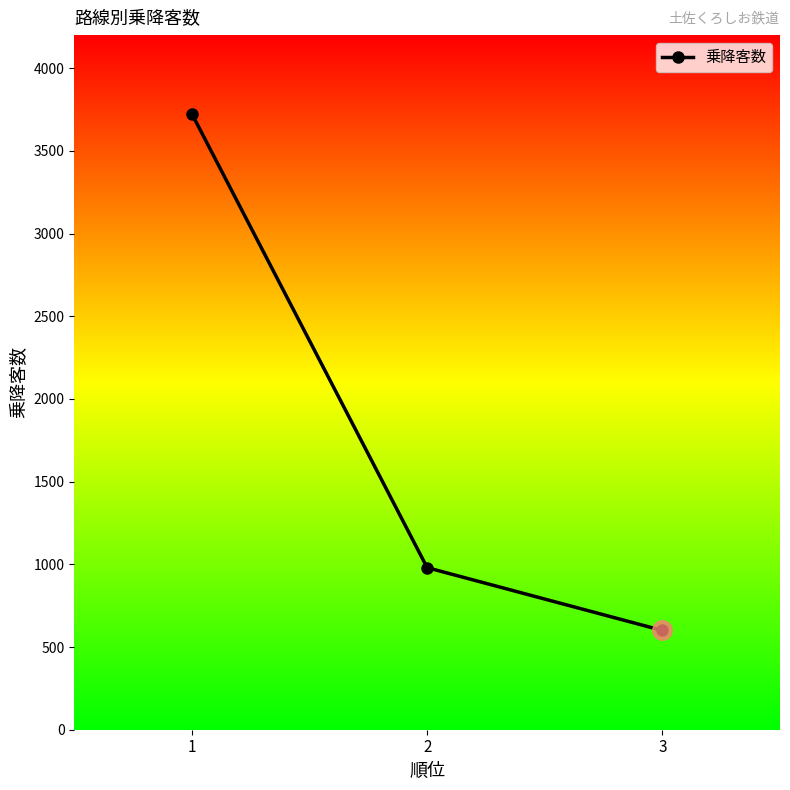

What is the difference between the maximum and minimum values?

3124